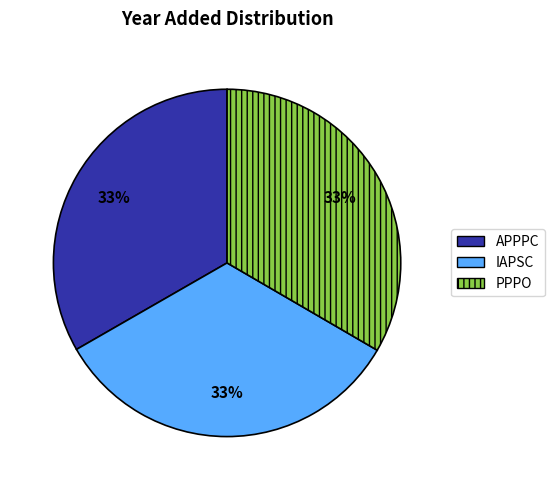

To the nearest percent, what percentage of the pie is PPPO?

33%